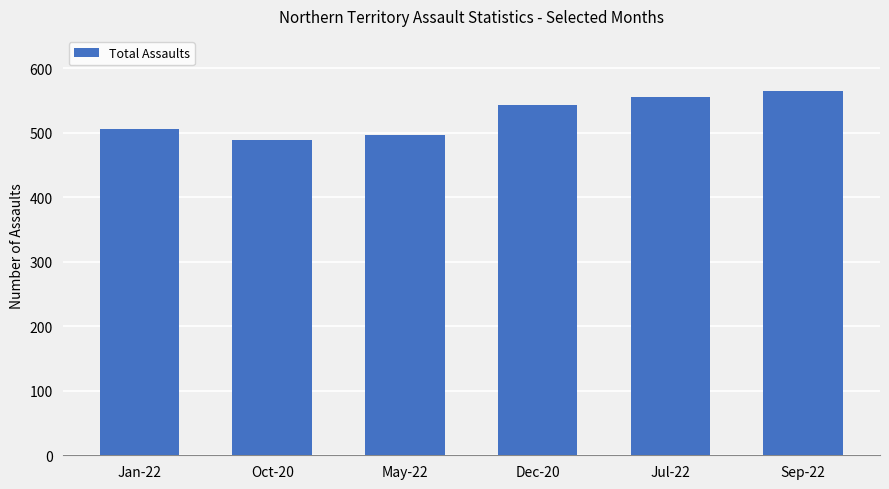

Is it true that the value at May-22 is 219?

False